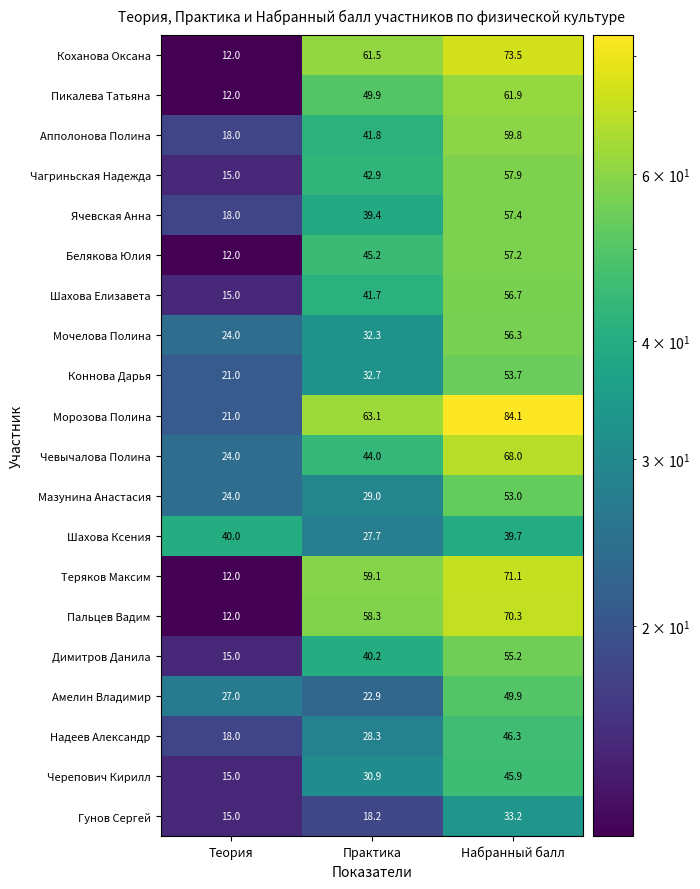

What is the difference between the Гунов Сергей values at Набранный балл and Теория?

18.2